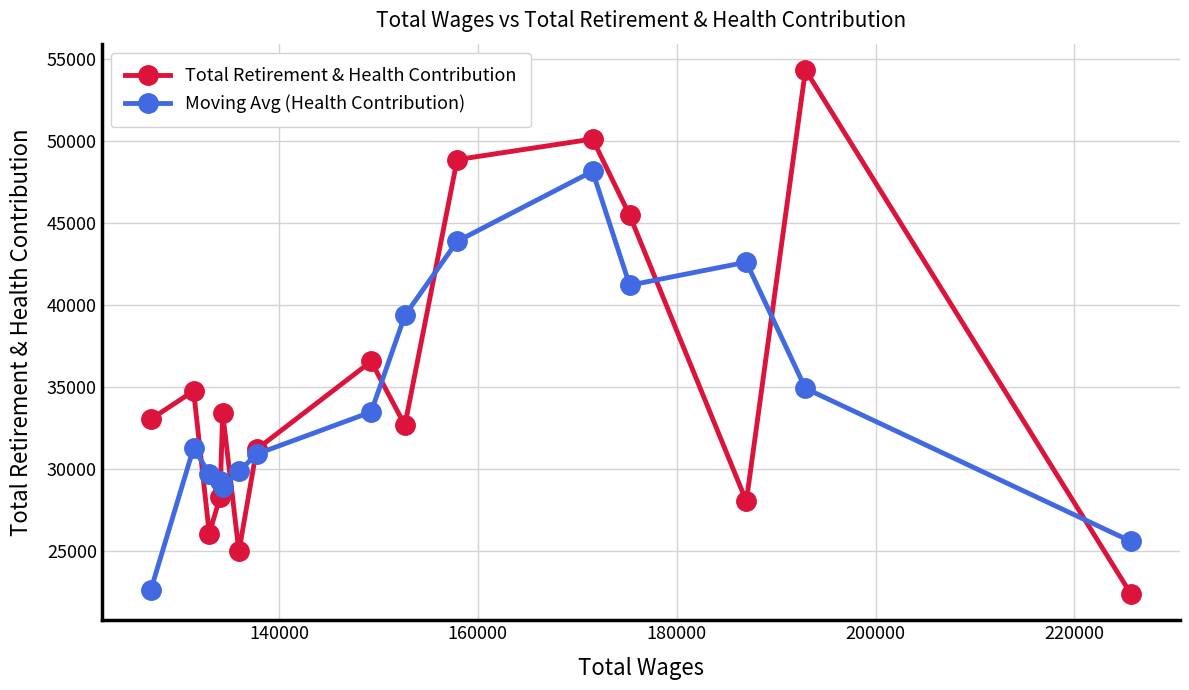

Which series has the widest spread of values?

Total Retirement & Health Contribution